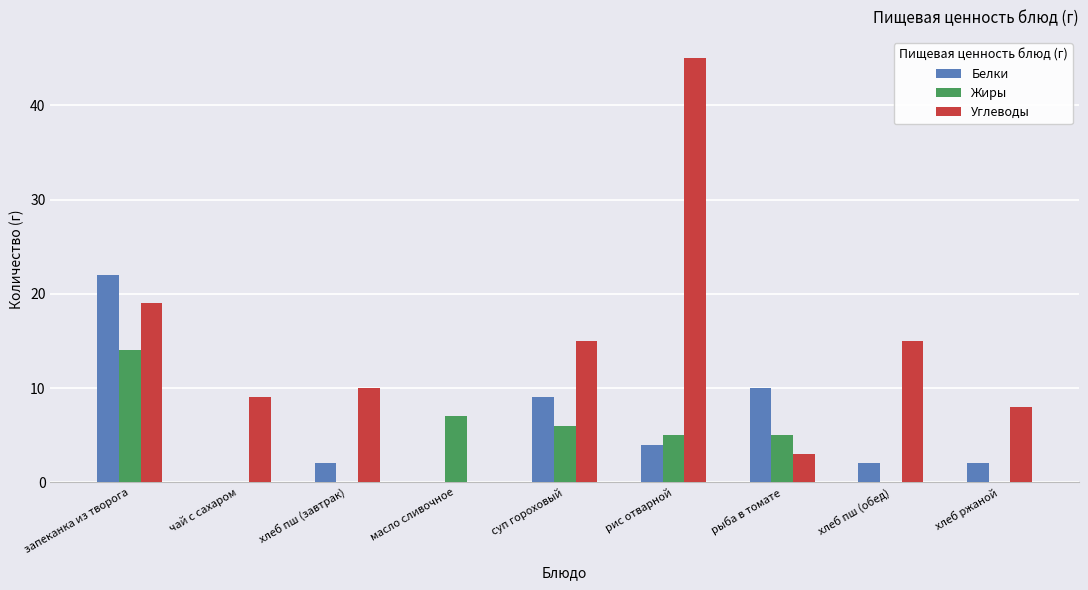

What is the sum of the Углеводы values at рис отварной and запеканка из творога?

64